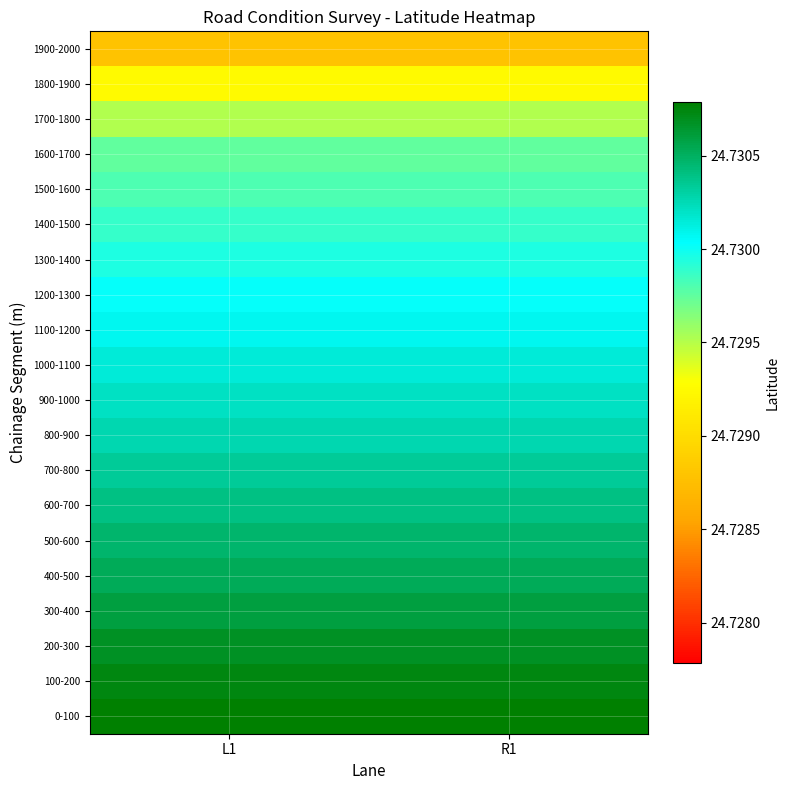

Reading right to left, what are all the values shown in this chart?

0-100: R1=24.7	L1=24.7
100-200: R1=24.7	L1=24.7
200-300: R1=24.7	L1=24.7
300-400: R1=24.7	L1=24.7
400-500: R1=24.7	L1=24.7
500-600: R1=24.7	L1=24.7
600-700: R1=24.7	L1=24.7
700-800: R1=24.7	L1=24.7
800-900: R1=24.7	L1=24.7
900-1000: R1=24.7	L1=24.7
1000-1100: R1=24.7	L1=24.7
1100-1200: R1=24.7	L1=24.7
1200-1300: R1=24.7	L1=24.7
1300-1400: R1=24.7	L1=24.7
1400-1500: R1=24.7	L1=24.7
1500-1600: R1=24.7	L1=24.7
1600-1700: R1=24.7	L1=24.7
1700-1800: R1=24.7	L1=24.7
1800-1900: R1=24.7	L1=24.7
1900-2000: R1=24.7	L1=24.7